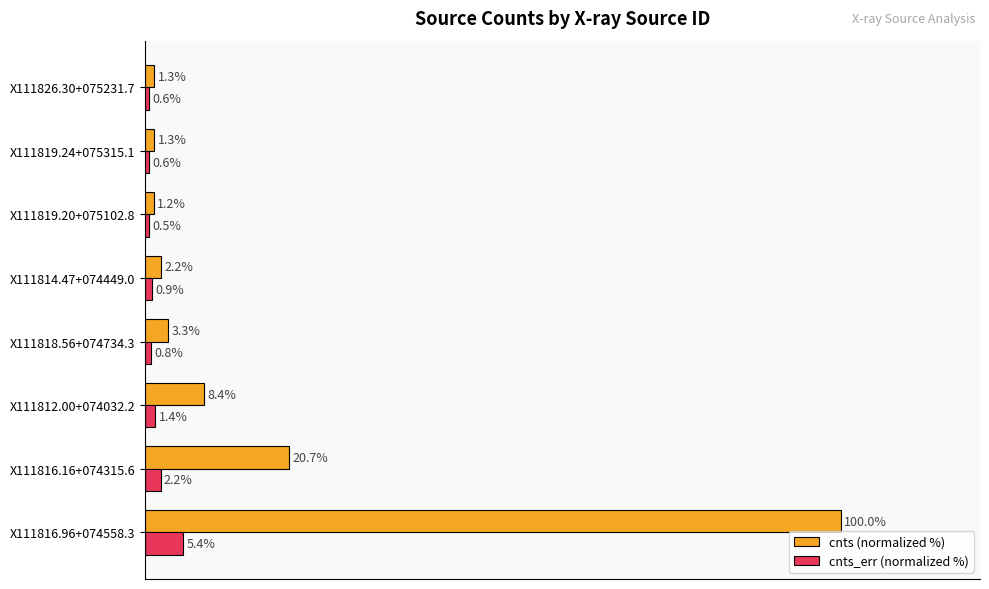

Where is cnts_err (normalized %) nearest to the value 2?

X111816.16+074315.6